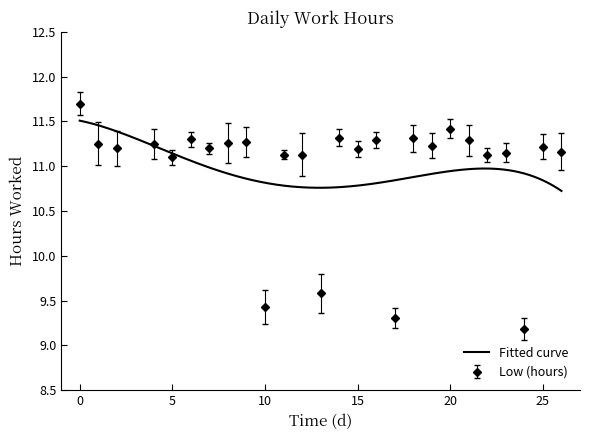

Reading right to left, transcribe all the data shown in this chart.

11.2	11.2	9.2	11.2	11.1	11.3	11.4	11.2	11.3	9.3	11.3	11.2	11.3	9.6	11.1	11.1	9.4	11.3	11.3	11.2	11.3	11.1	11.2	11.2	11.2	11.7